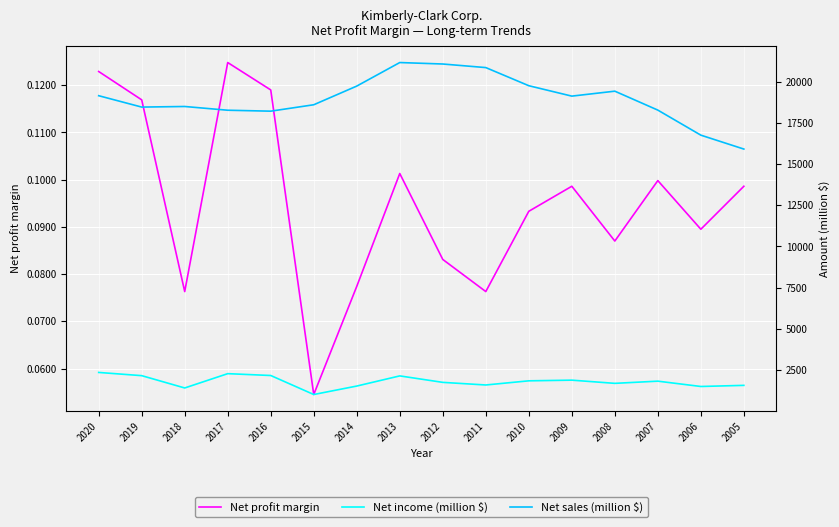

The value of Net income (million $) at 2006 is 1500.0. True or false?

True